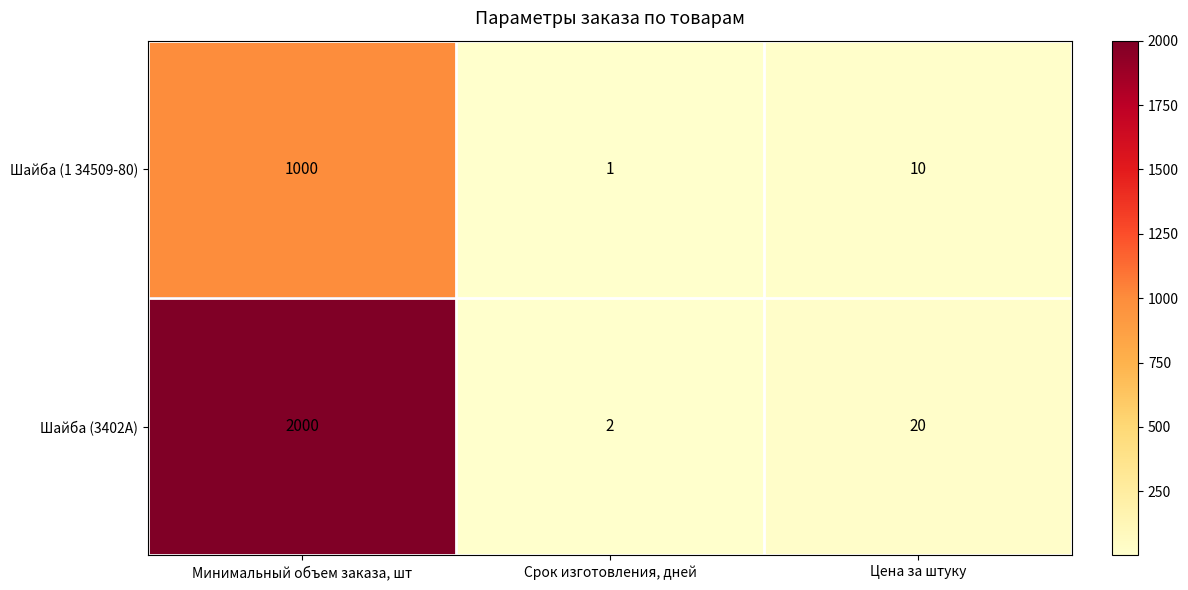

Reading left to right, what are all the values shown in this chart?

Шайба (1 34509-80): 1000	1	10
Шайба (3402А): 2000	2	20